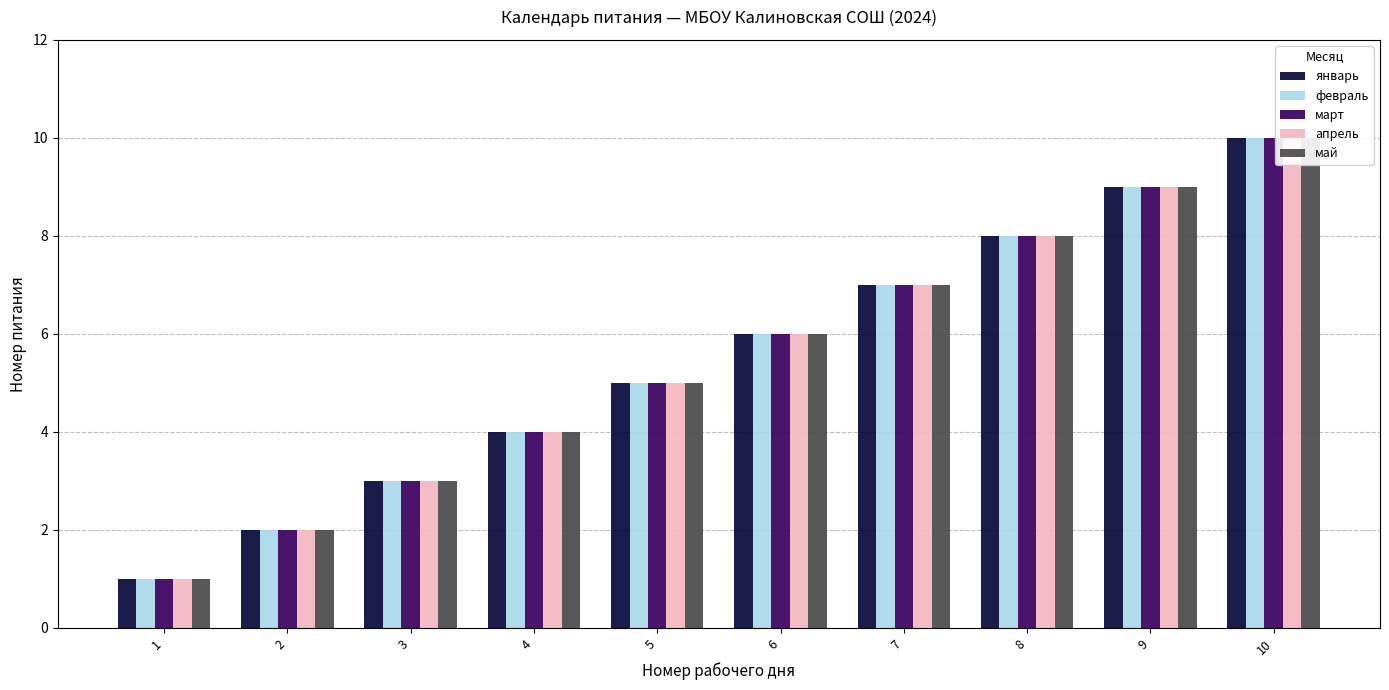

Which series has the largest total across all categories?

январь